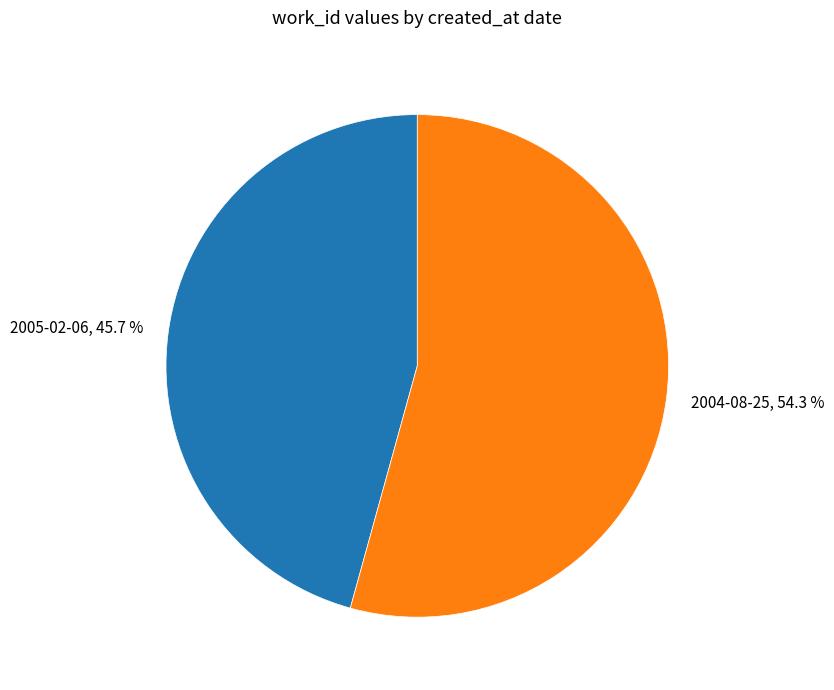

What is the smallest slice in the pie chart?

2005-02-06